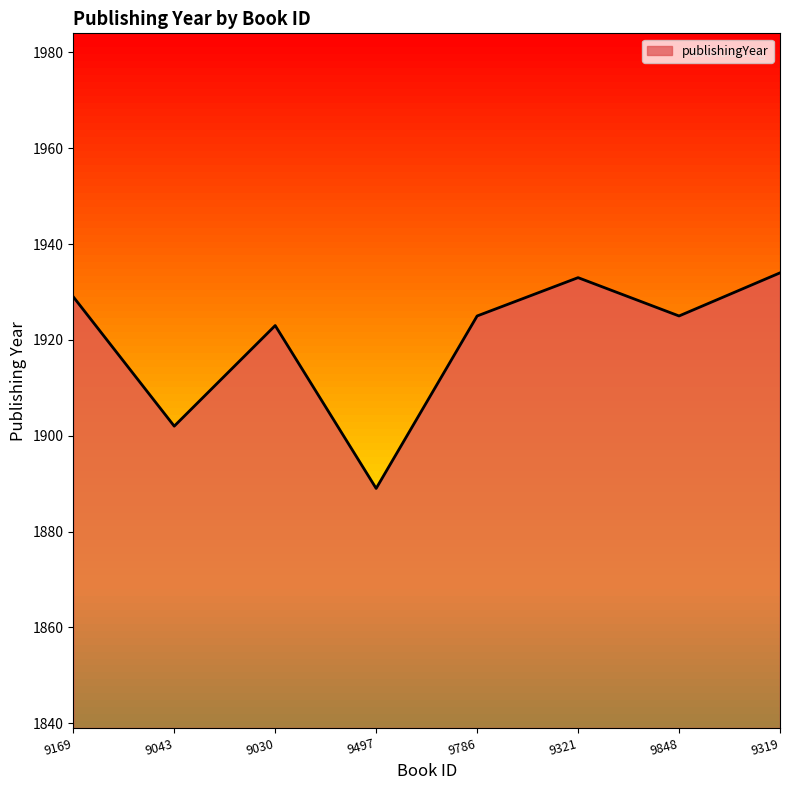

Which has a higher value, 9786 or 9321?

9321